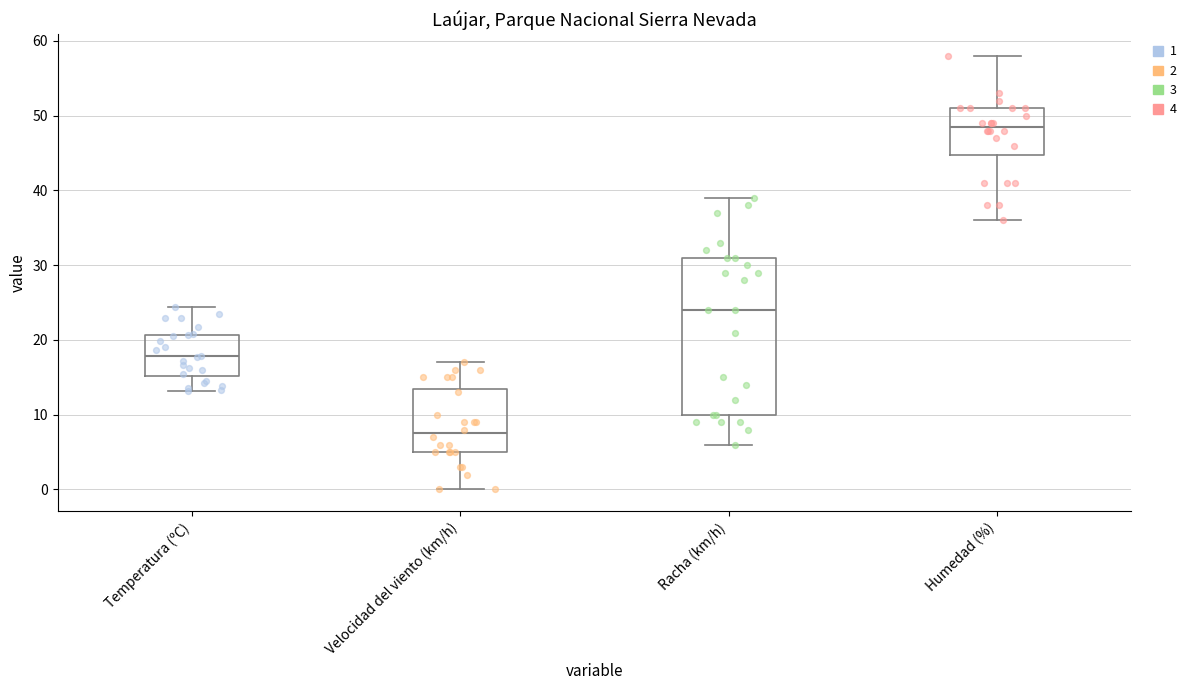

Reading left to right, transcribe this box plot: for each box, give where its median line is, the range the box spans, and where its two whiskers end, as read against the y-axis. The values are not printed on the chart, so give them approximately, as read against the axis.

Temperatura (ºC): median 18, box 15 to 21, whiskers 13 to 24
Velocidad del viento (km/h): median 8, box 5 to 14, whiskers 0 to 17
Racha (km/h): median 24, box 10 to 31, whiskers 6 to 39
Humedad (%): median 49, box 45 to 51, whiskers 36 to 58